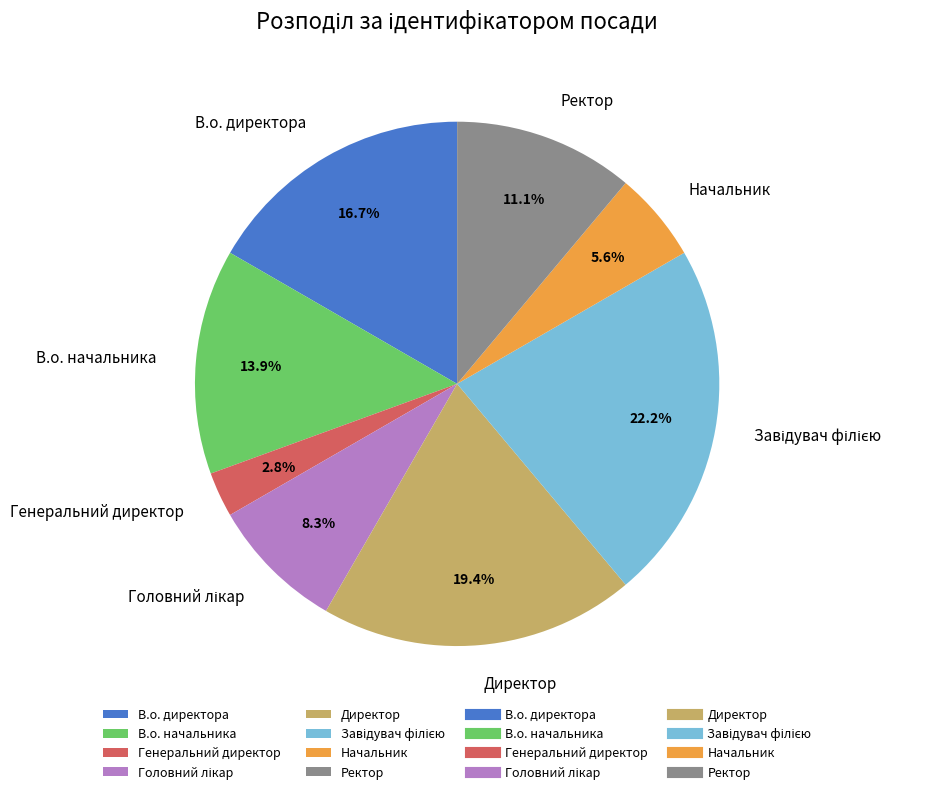

Which has a higher value, В.о. директора or Генеральний директор?

В.о. директора